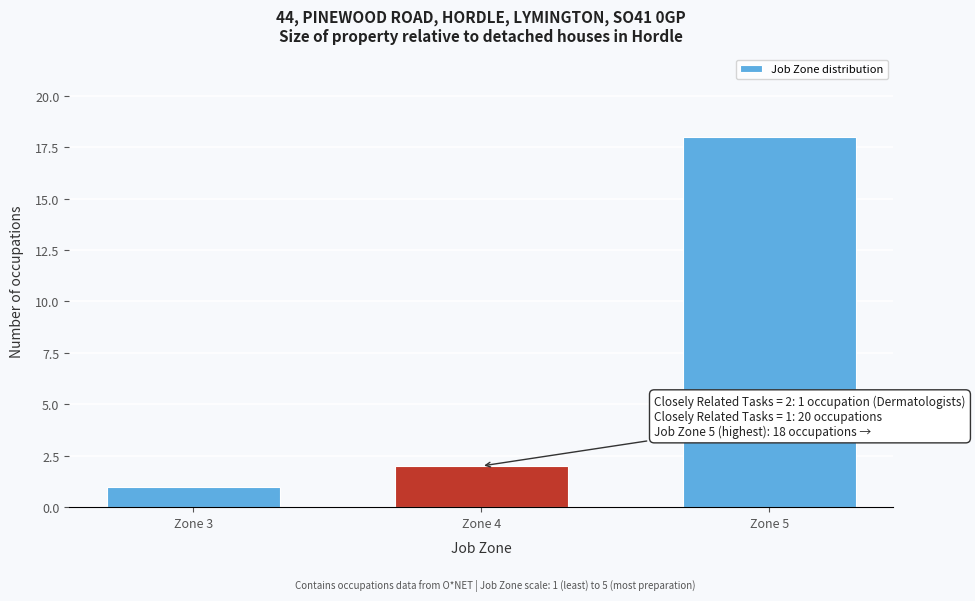

Reading right to left, transcribe all the data shown in this chart.

18	2	1